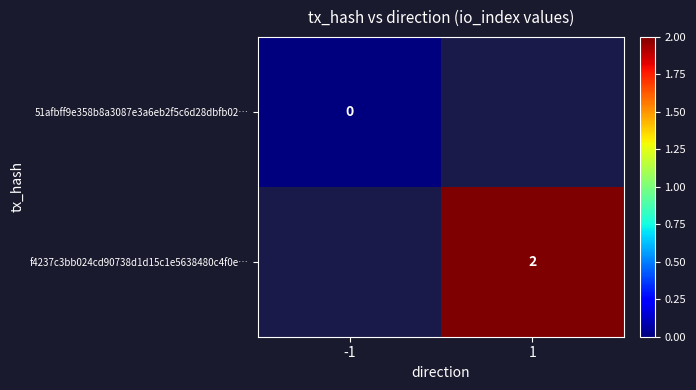

The f4237c3bb024cd90738d1d15c1e5638480c4f0e… series shows 3 at 1. True or false?

False